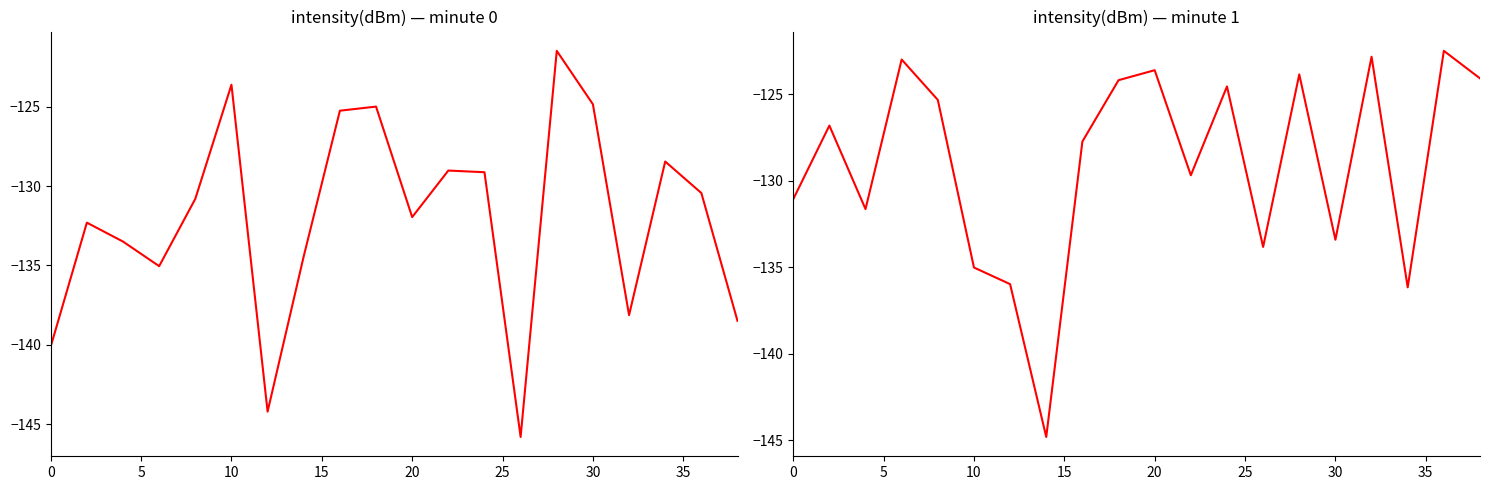

What is the difference between the maximum and minimum values in the intensity(dBm) first minute series?

24.3